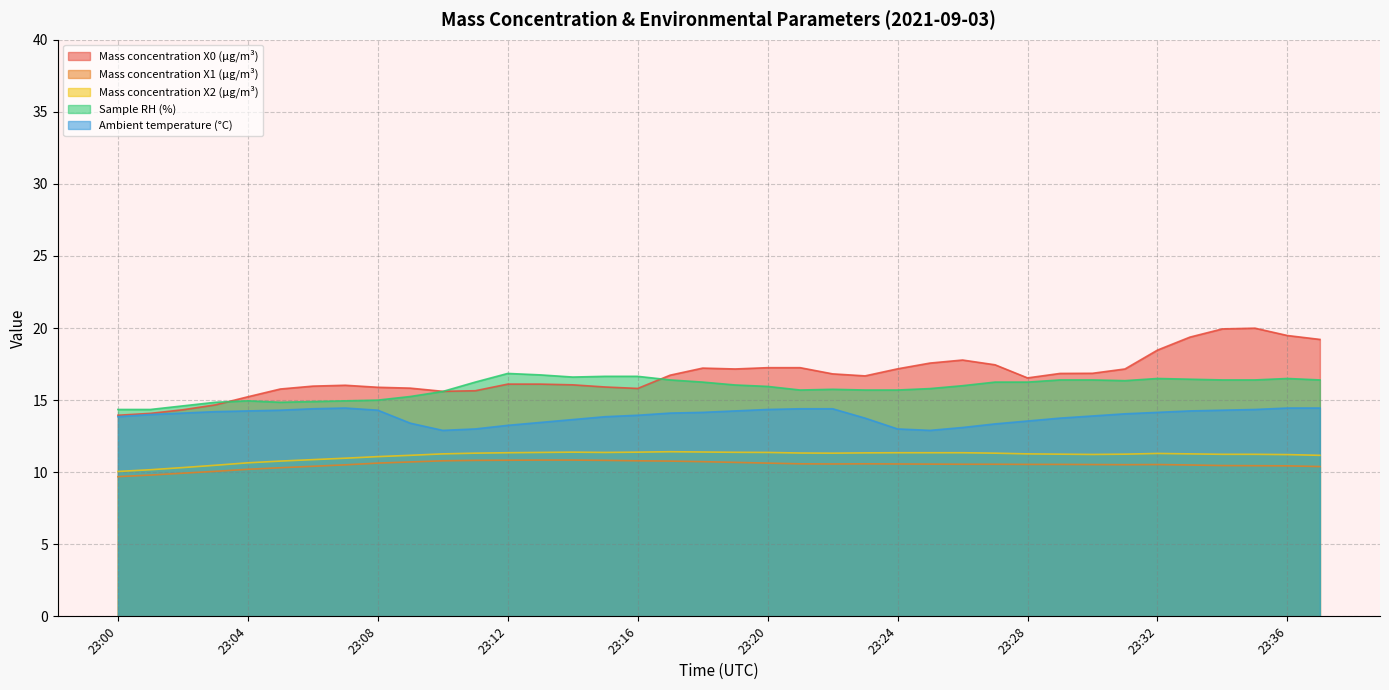

Rank the series by their maximum value, from lowest to highest.

Mass concentration X1 (μg/m³), Mass concentration X2 (μg/m³), Ambient temperature (°C), Sample RH (%), Mass concentration X0 (μg/m³)